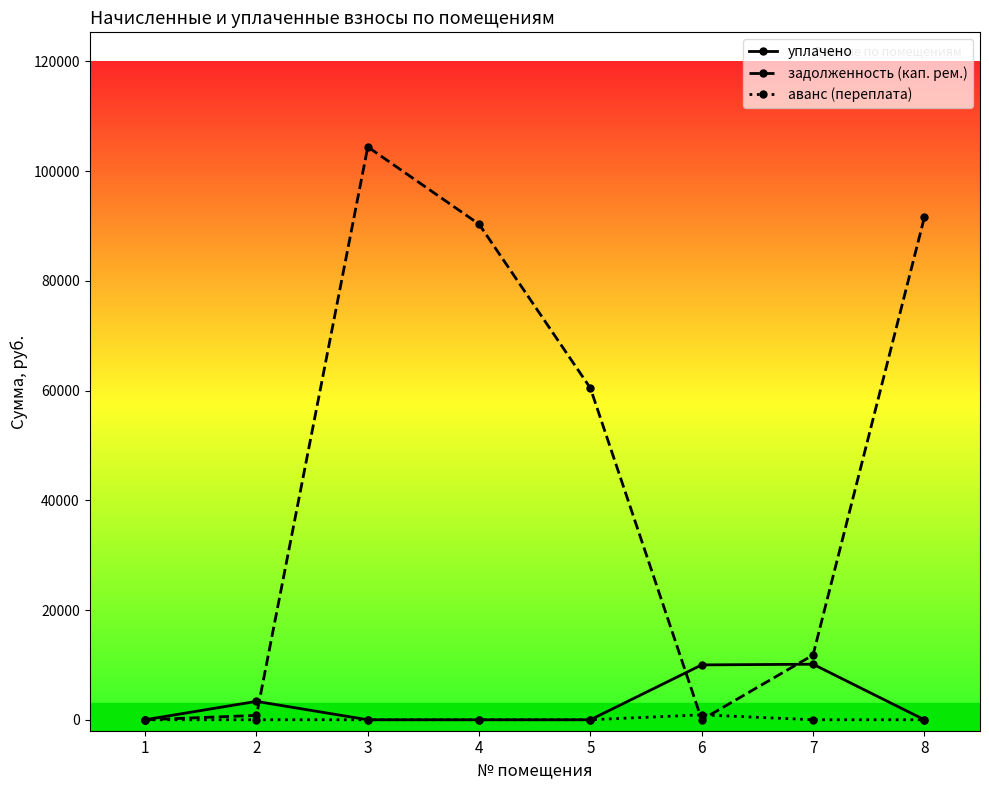

At how many categories does at least one series exceed 49085?

4